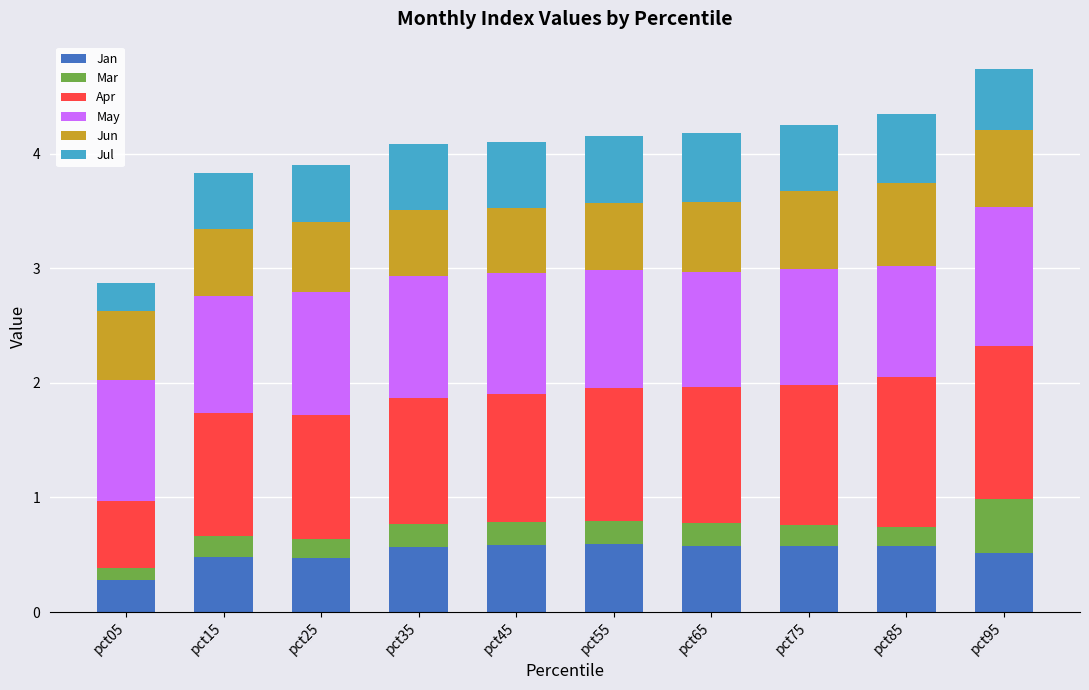

What are all the series names shown in the legend?

Jan, Mar, Apr, May, Jun, Jul